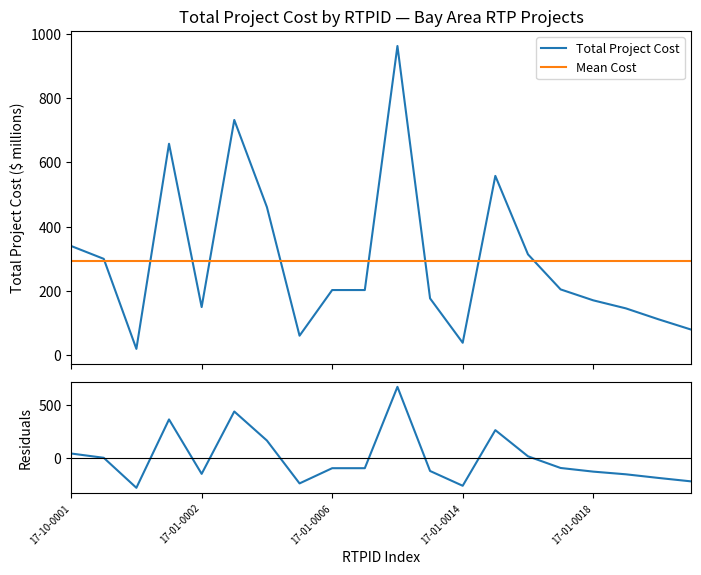

How many times do Mean Cost and Residuals cross each other?

6